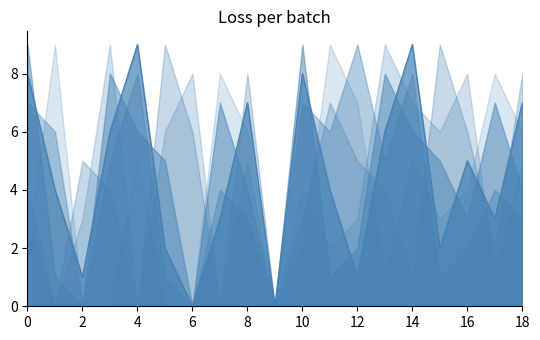

How many times do col_2 and col_3 cross each other?

10